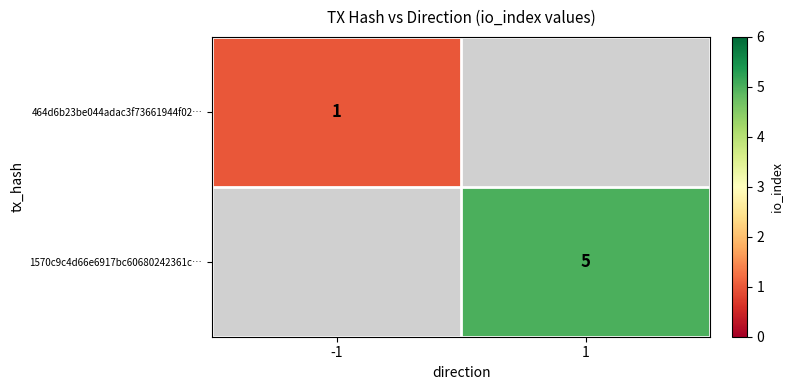

True or false: 1570c9c4d66e6917bc60680242361c… has a value of 2 at 1.

False